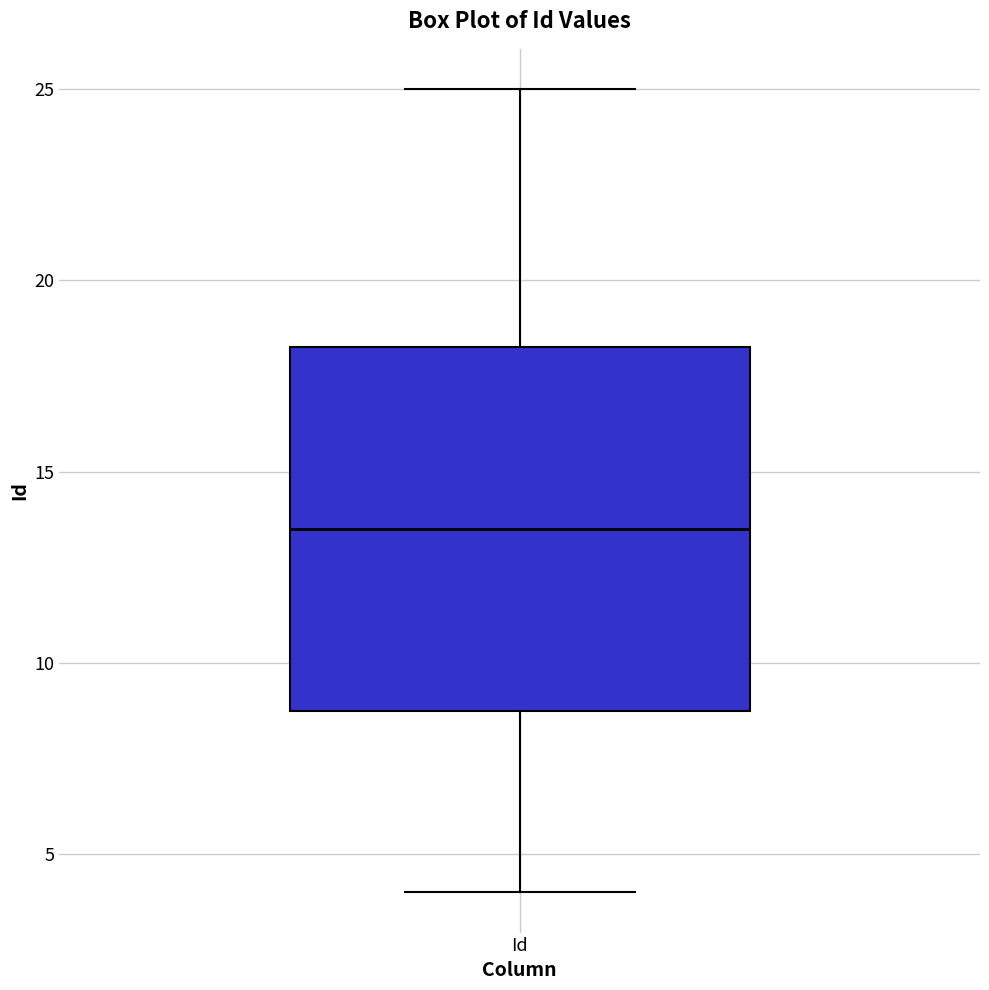

Read this box plot against the y-axis: the position of the median line, the range covered by the box, and the ends of both whiskers. The values are not printed on the chart, so give them approximately, as read against the axis.

median 13.5, box 9.0 to 18.5, whiskers 4.0 to 25.0